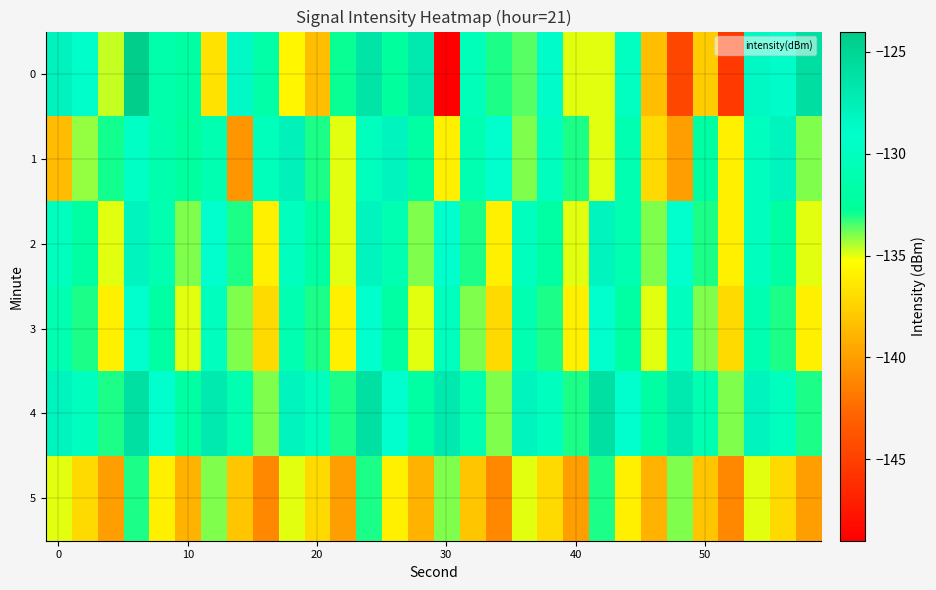

Count the number of data series in this chart.

6